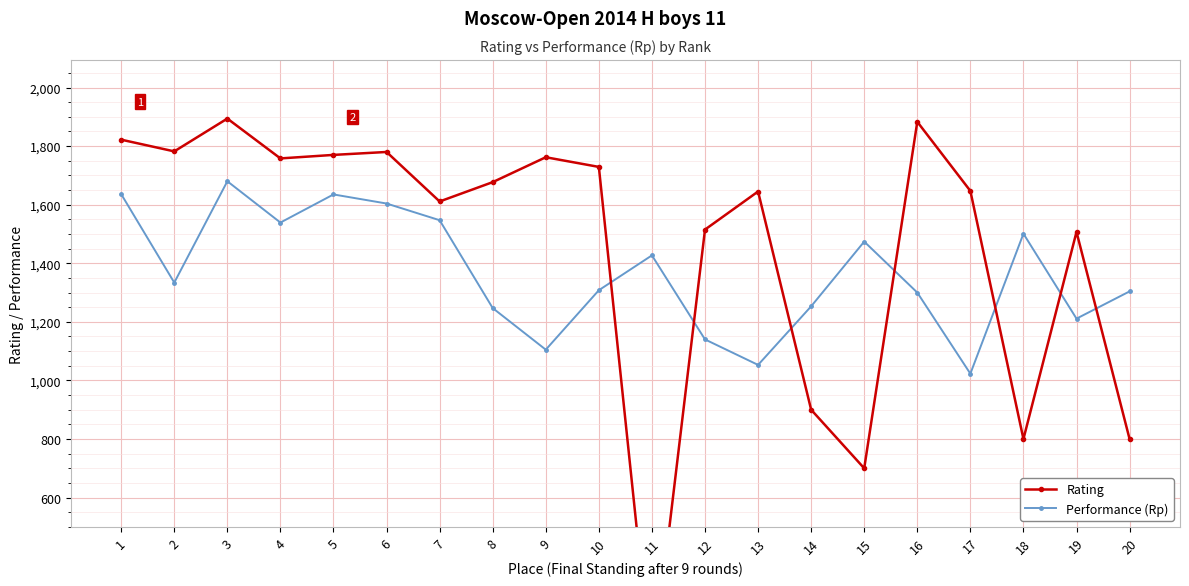

At which label does Rating reach its peak?

3